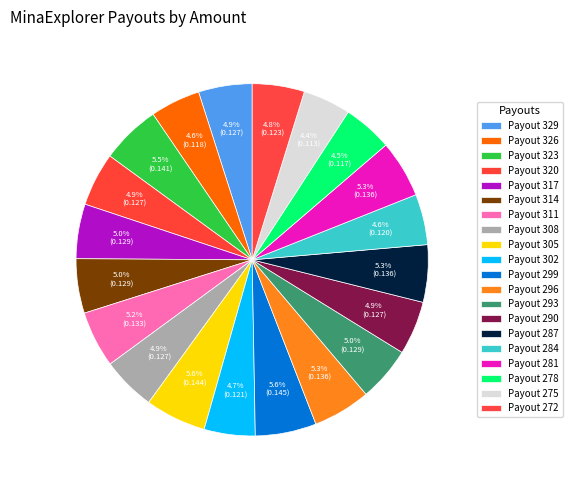

To the nearest percent, what is the combined percentage of Payout 311 and Payout 314?

10%